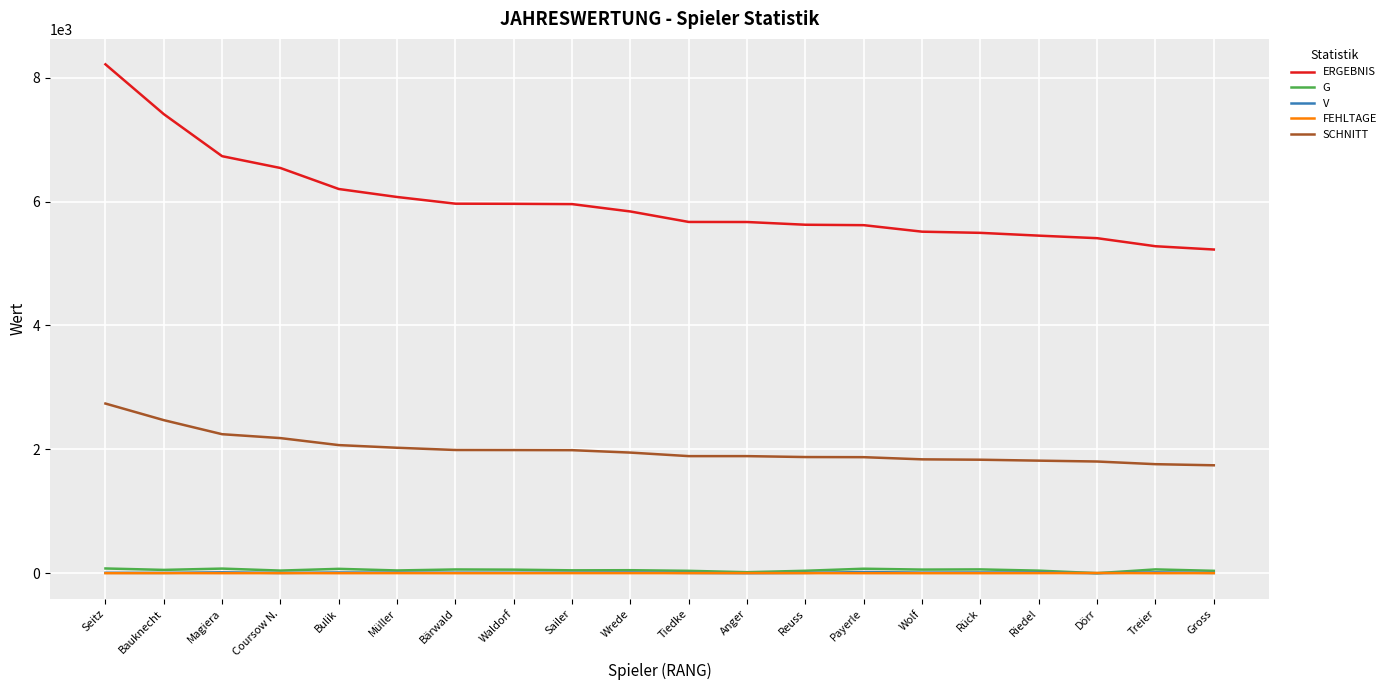

True or false: ERGEBNIS and SCHNITT intersect in this chart.

False